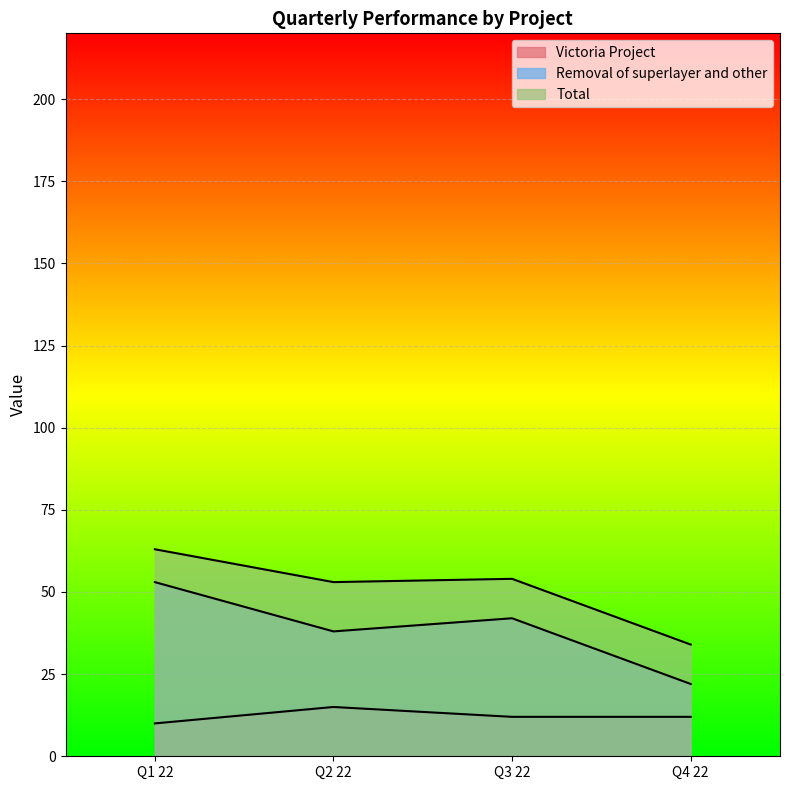

What is the maximum value for Removal of superlayer and other?

53